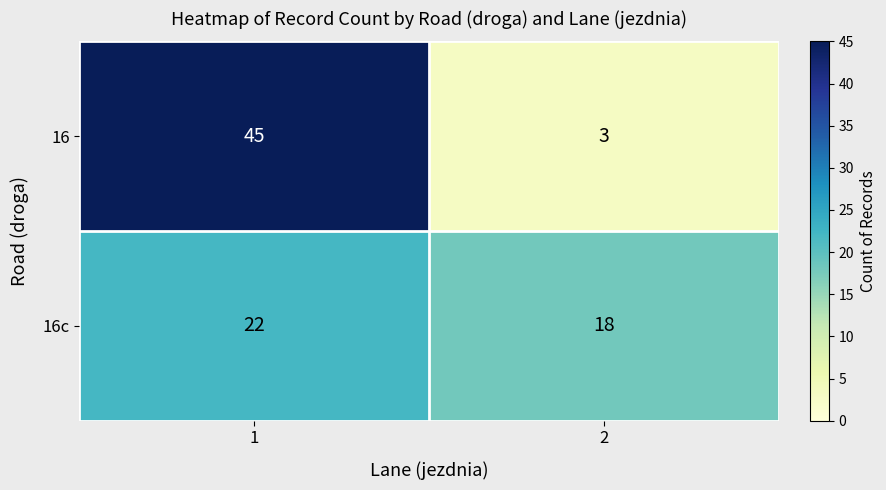

List the series in order of their peak value, lowest first.

16c, 16